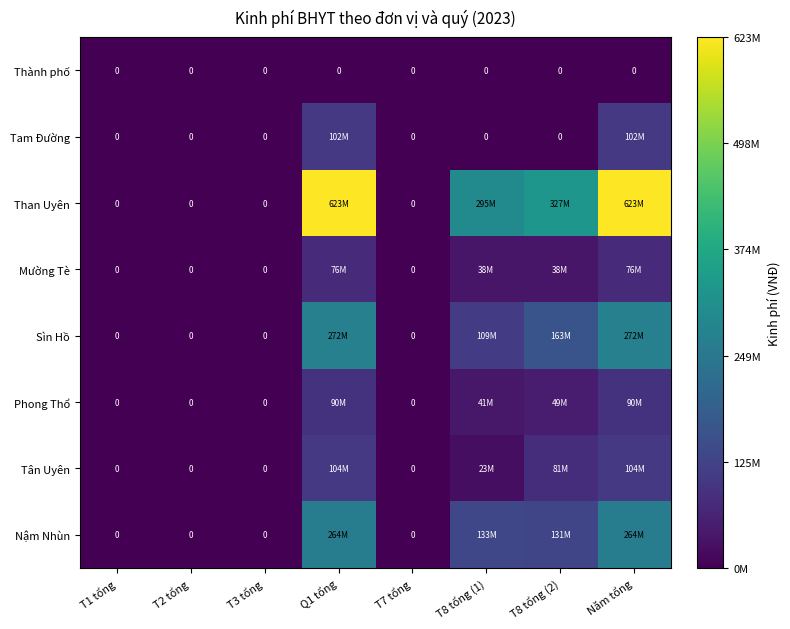

Is it true that Thành phố equals 0 at Q1 tổng?

True